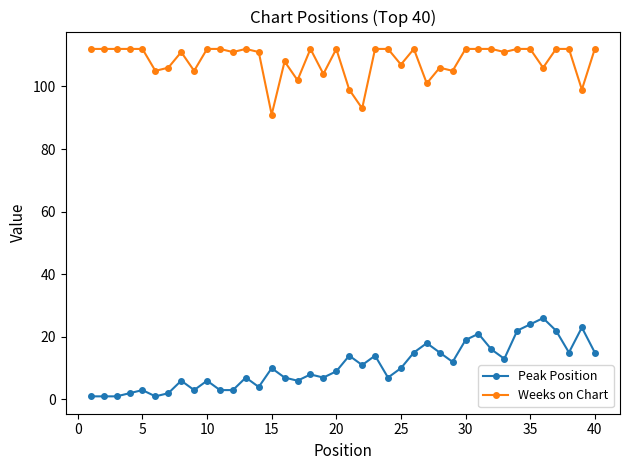

What is the sum of all Peak Position values?

422